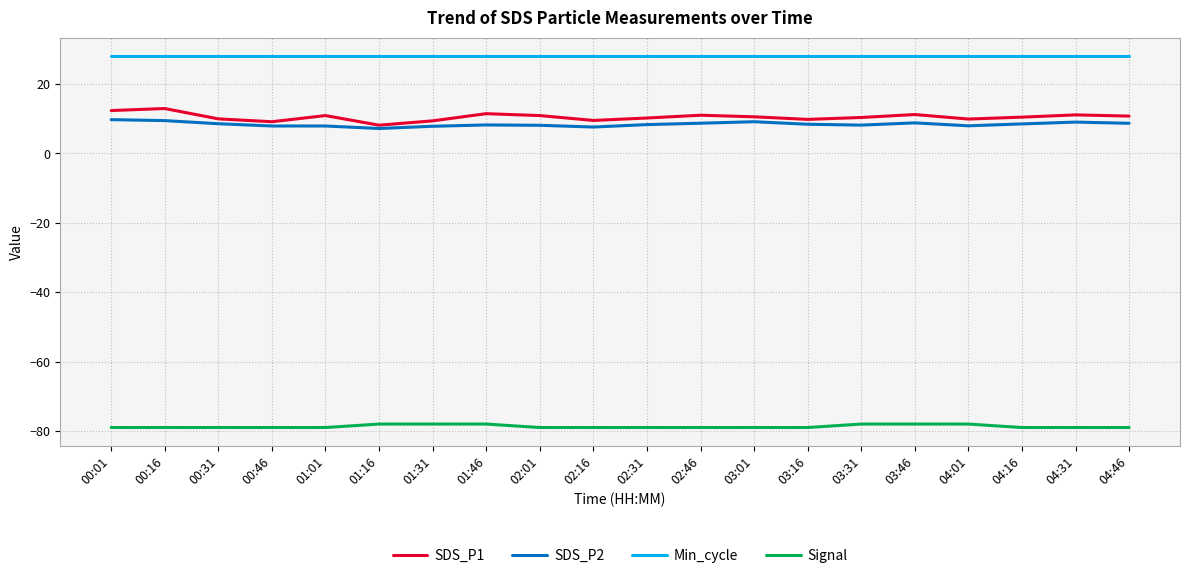

The value of SDS_P1 at 03:01 is 6.8. True or false?

False